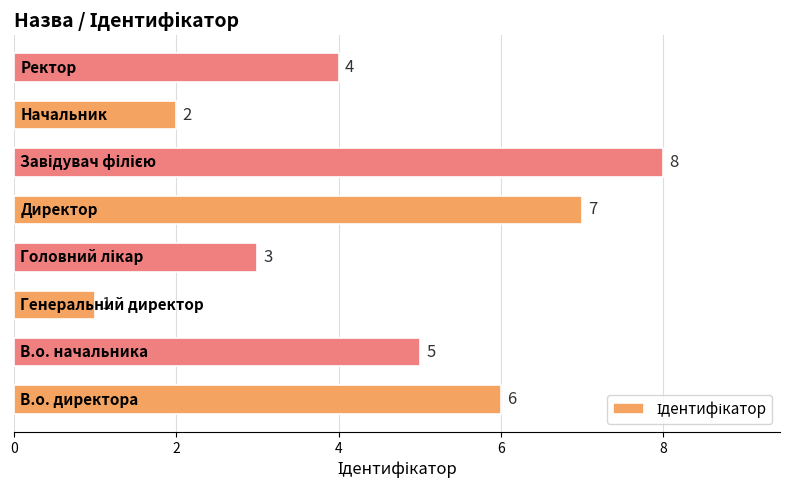

Reading bottom to top, transcribe all the data shown in this chart.

6	5	1	3	7	8	2	4